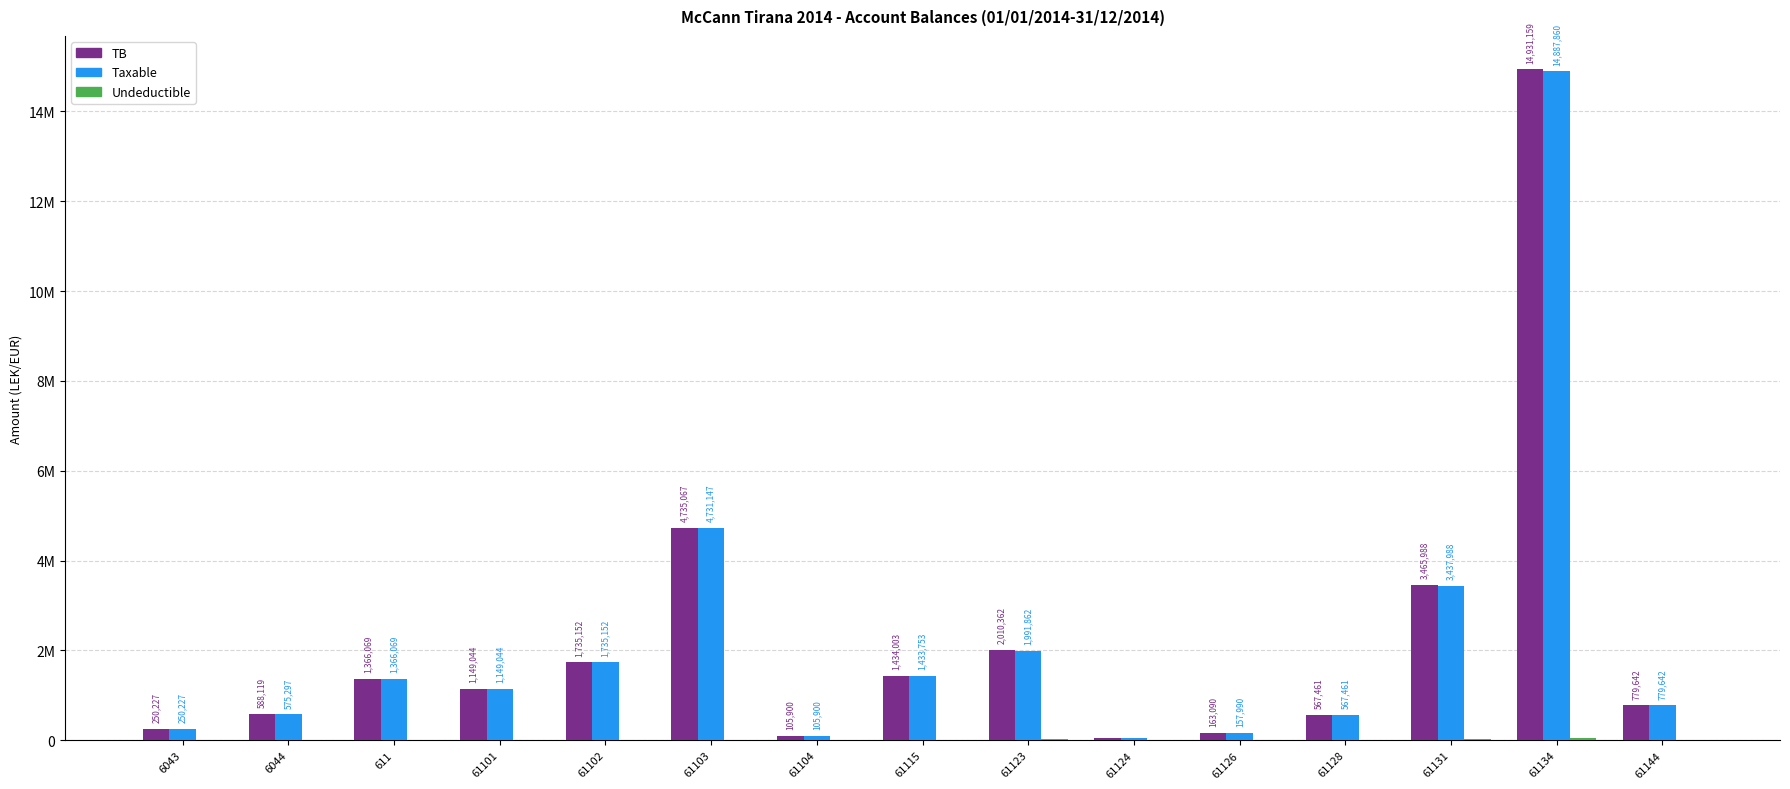

Reading left to right, list all the values displayed in this chart.

TB: 250227.1	588118.9	1366068.5	1149043.7	1735151.5	4735066.9	105900.0	1434003.2	2010362.2	61813.2	163090.0	567460.5	3465988.5	14931158.8	779642.1
Taxable: 250227.1	575296.9	1366068.5	1149043.7	1735151.5	4731146.9	105900.0	1433753.2	1991862.2	61813.2	157990.0	567460.5	3437988.5	14887859.8	779642.1
Undeductible: 0.0	12822.0	0.0	0.0	0.0	3920.0	0.0	250.0	18500.0	0.0	5100.0	0.0	28000.0	43299.0	0.0